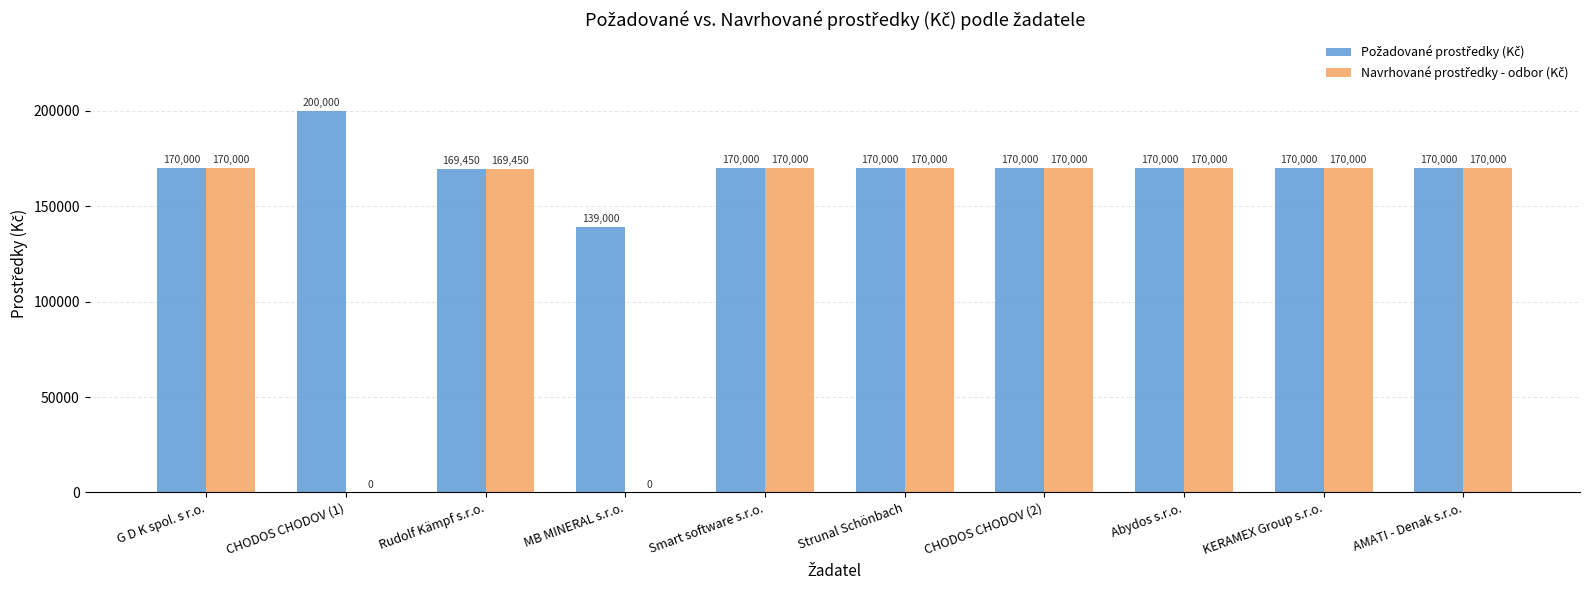

At which category does the chart reach its peak across all series?

CHODOS CHODOV (1)